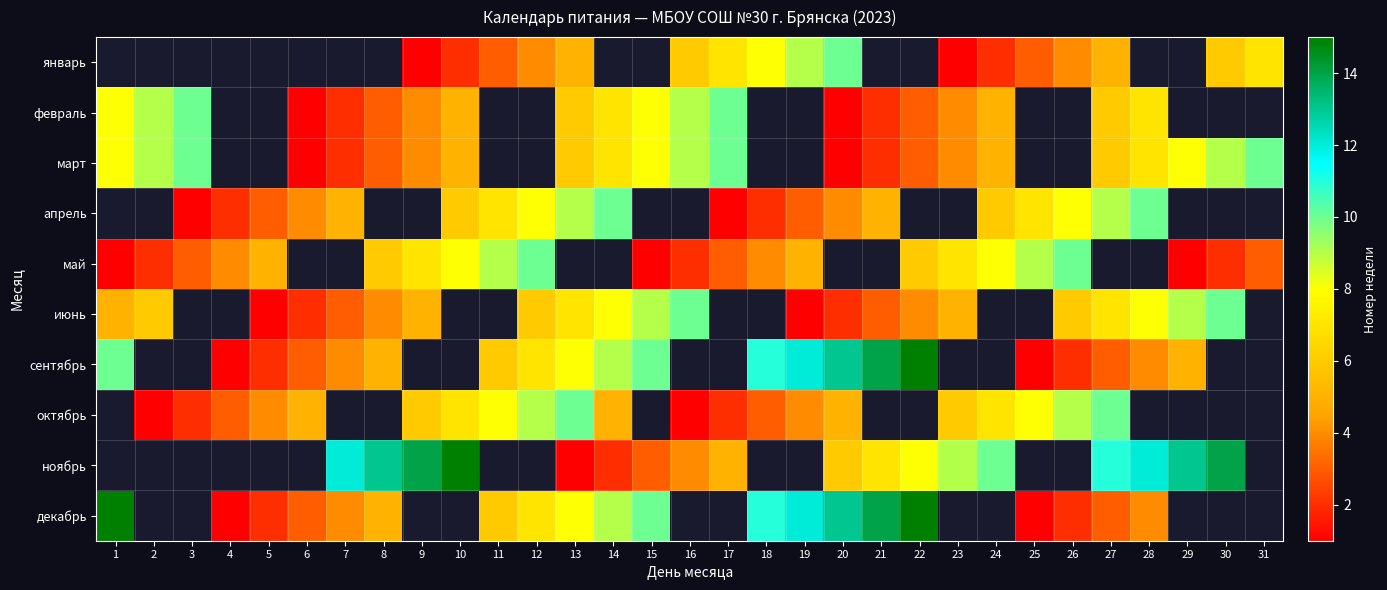

True or false: апрель has a value of 4.9 at 12.

False